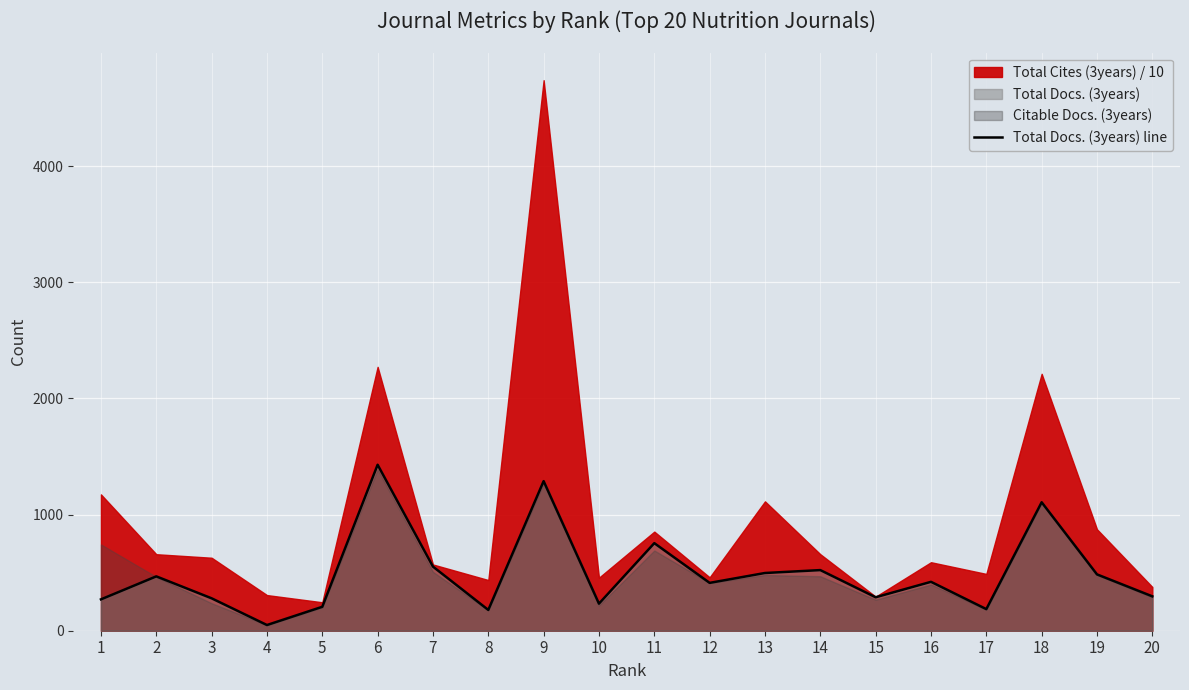

At which category does the data reach its first local peak?

2